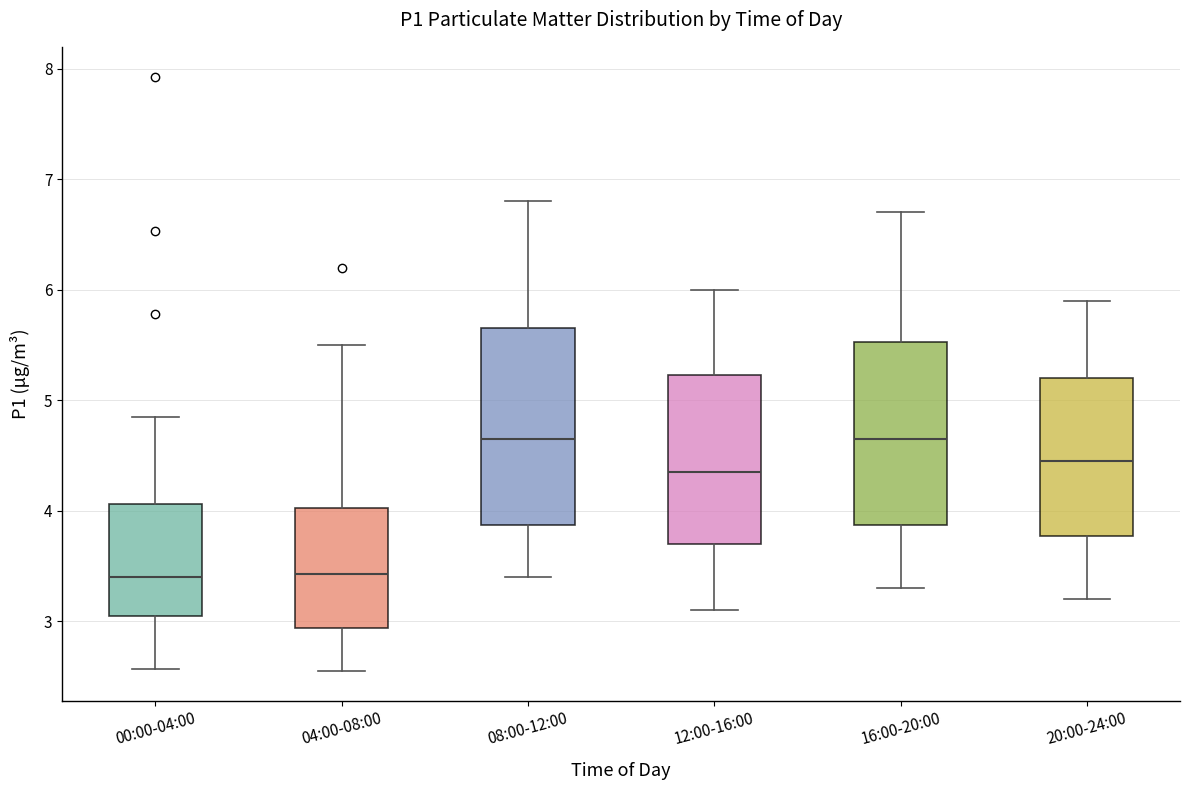

Comparing the boxes themselves (not the whiskers), which one is the tallest?

08:00-12:00